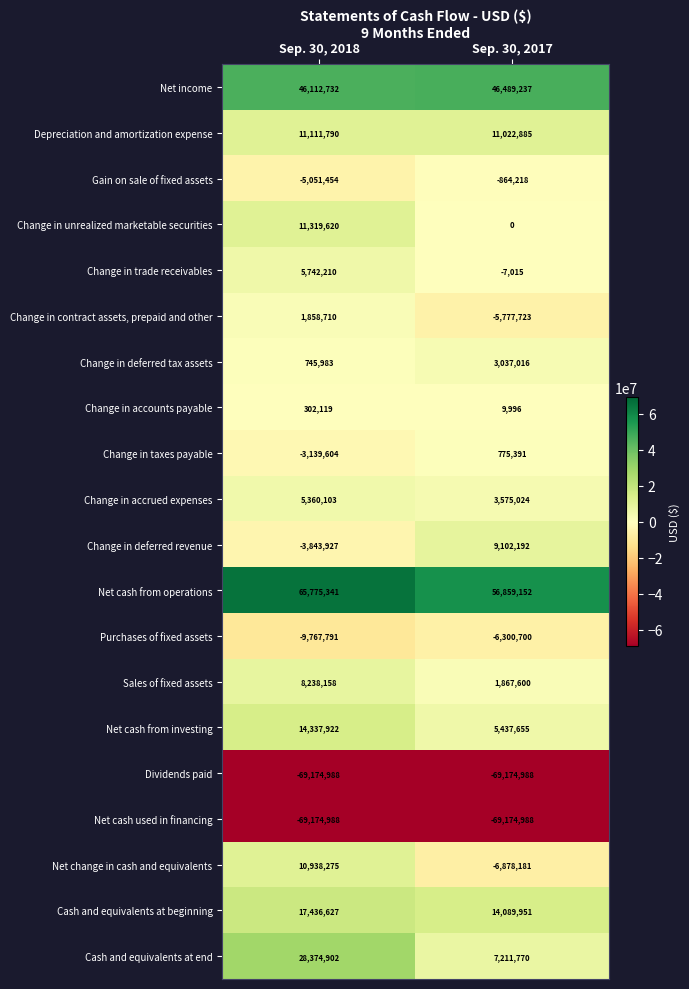

True or false: Depreciation and amortization expense has a value of 11111790 at Sep. 30, 2018.

True